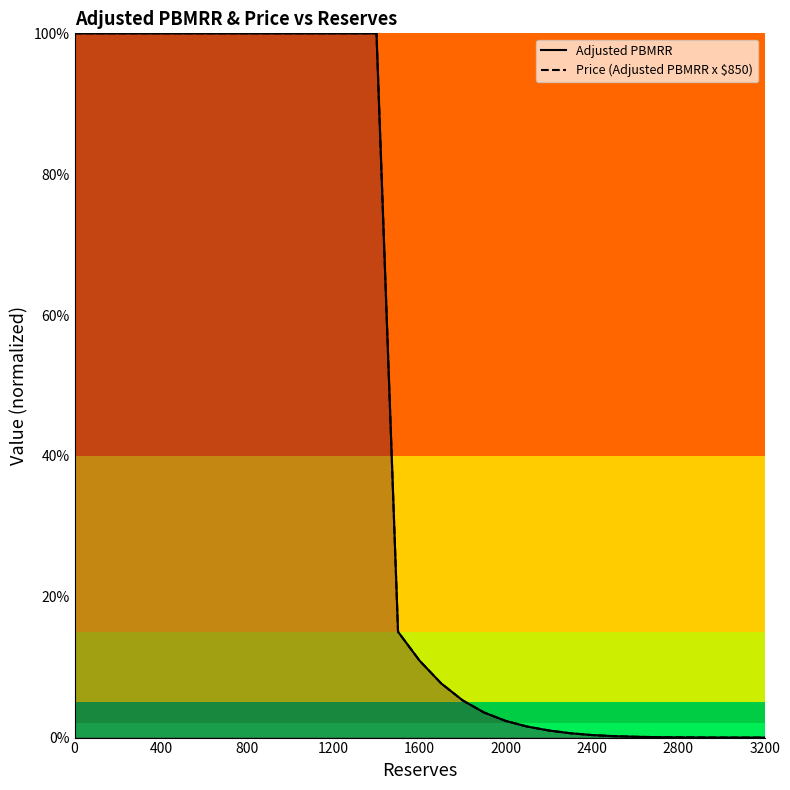

What are all the series names shown in the legend?

Adjusted PBMRR, Price (Adjusted PBMRR x $850)